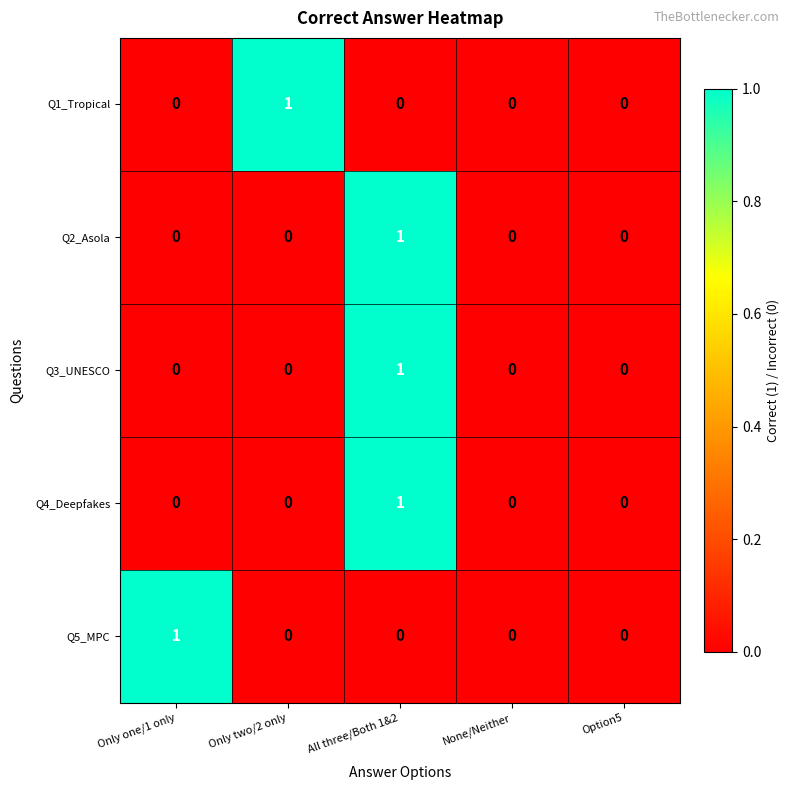

How many data points in Q1_Tropical are above 0?

1